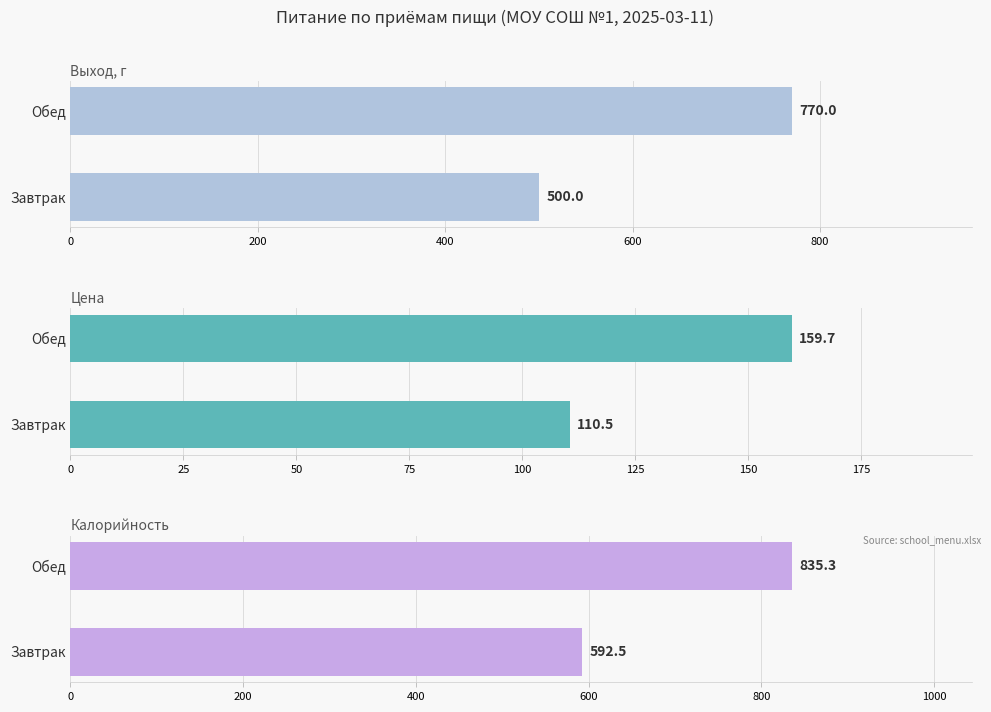

The Калорийность series shows 391.3 at Завтрак. True or false?

False